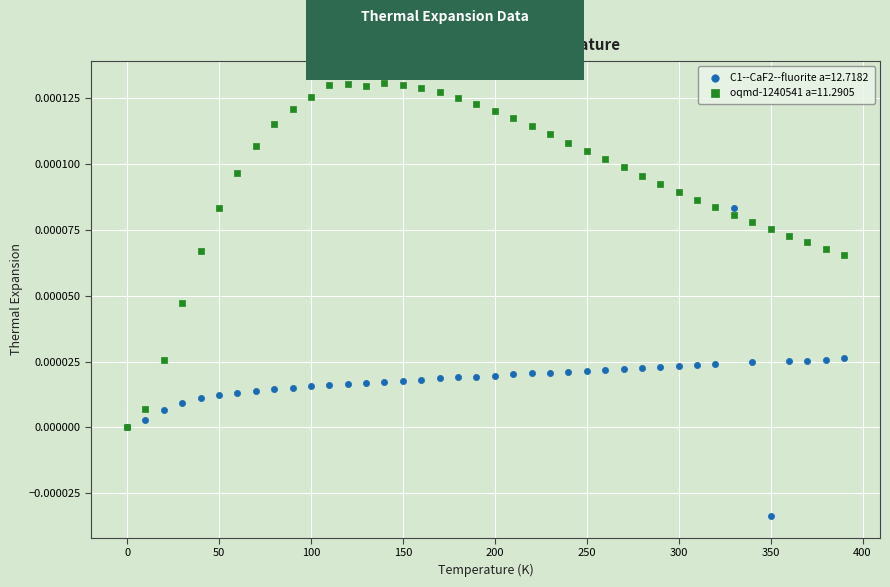

Which series has the widest spread of Y values?

oqmd-1240541 a=11.2905